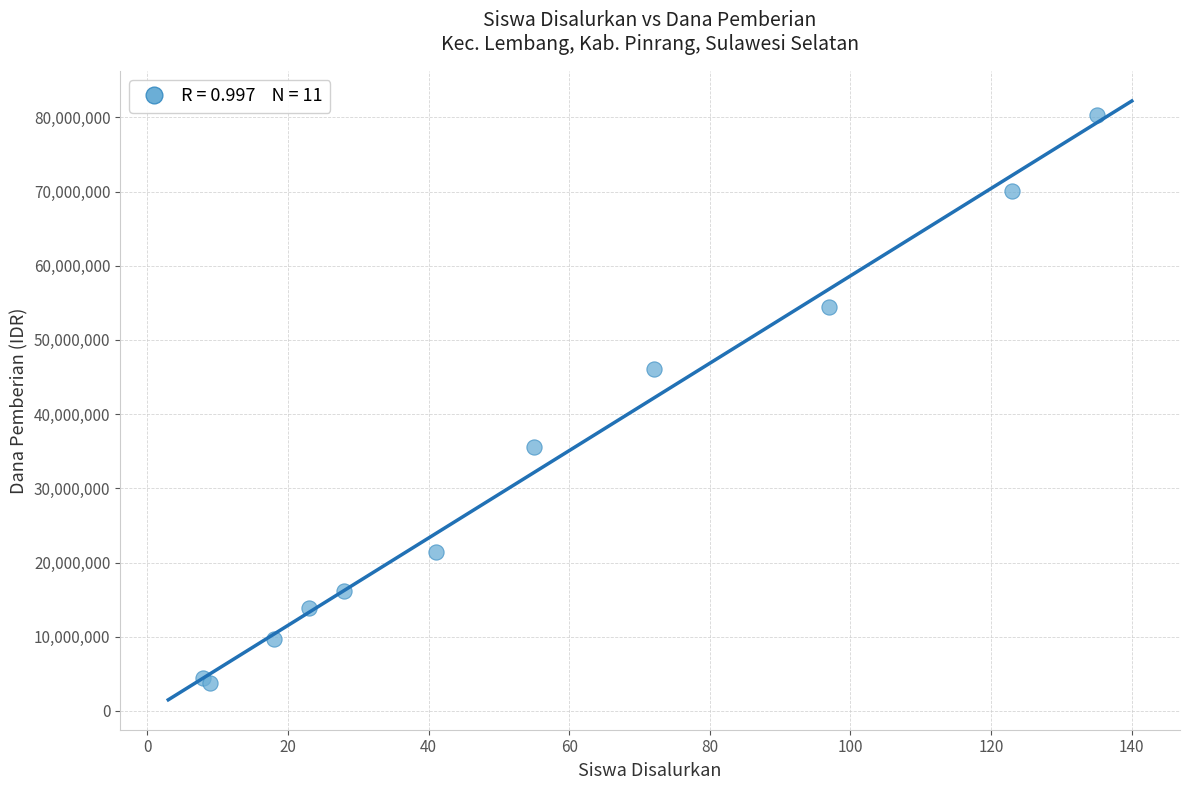

What Y value in the scatter plot is closest to 42000000?

46125000